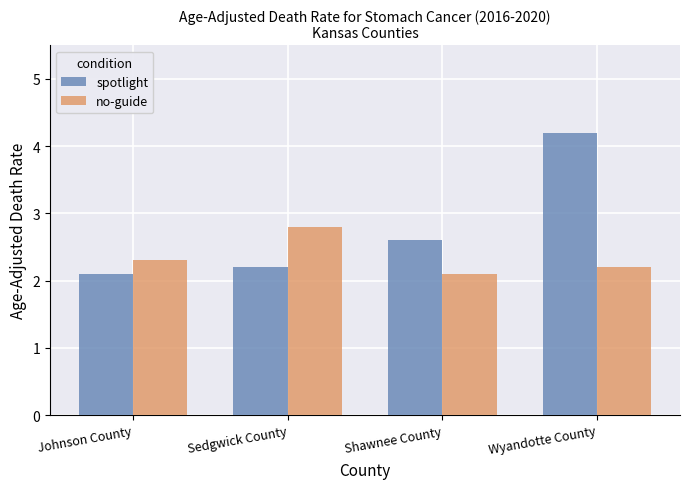

Where is no-guide nearest to the value 2?

Shawnee County